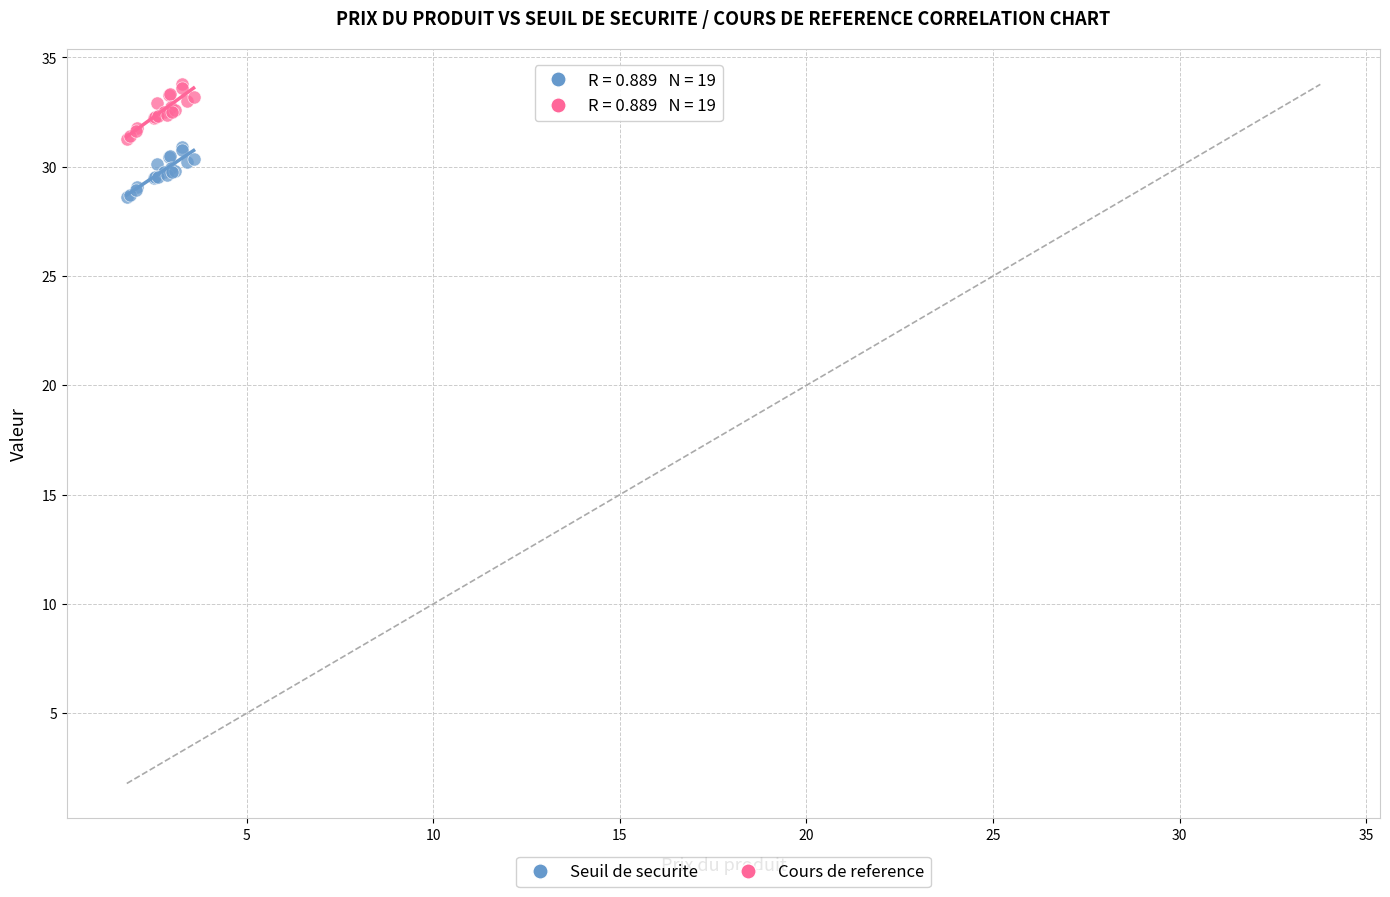

Which series contains the lowest Y value?

Seuil de securite